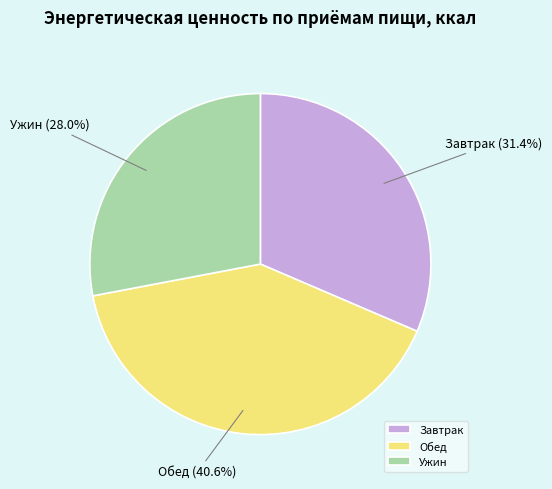

To the nearest percent, what is the difference between the Обед and Ужин slice percentages?

13%